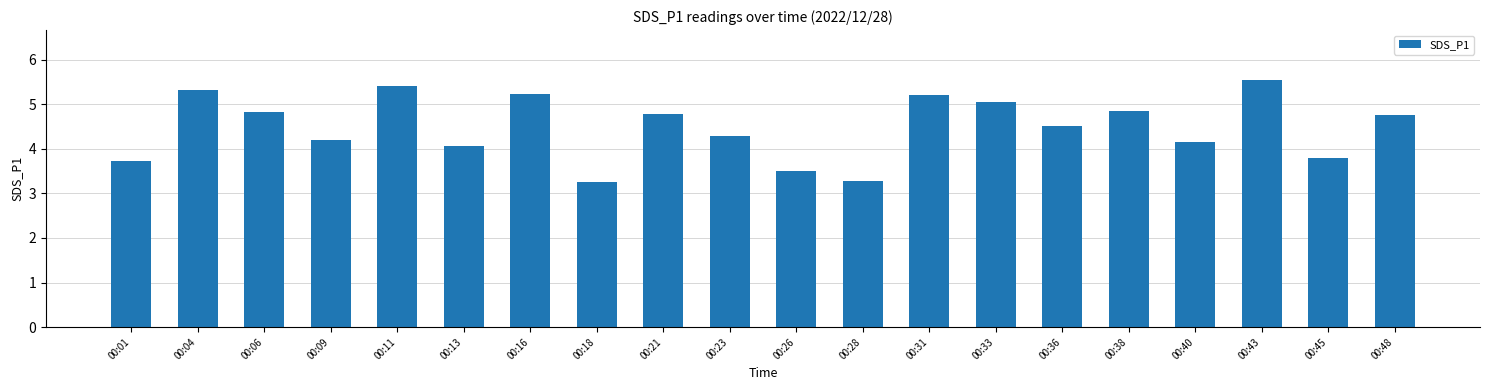

What is the difference between the second highest and second lowest values?

2.1